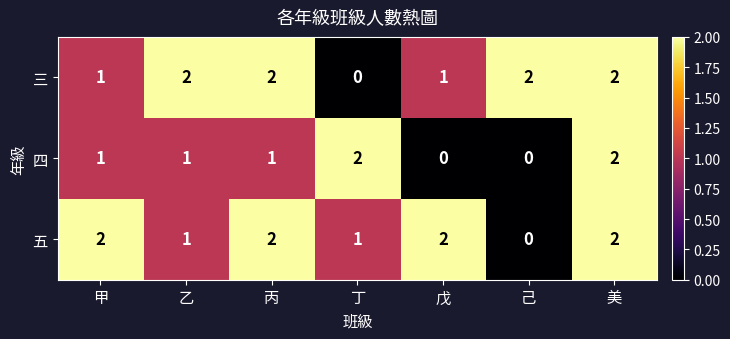

What is the total value across all series at 丙?

5